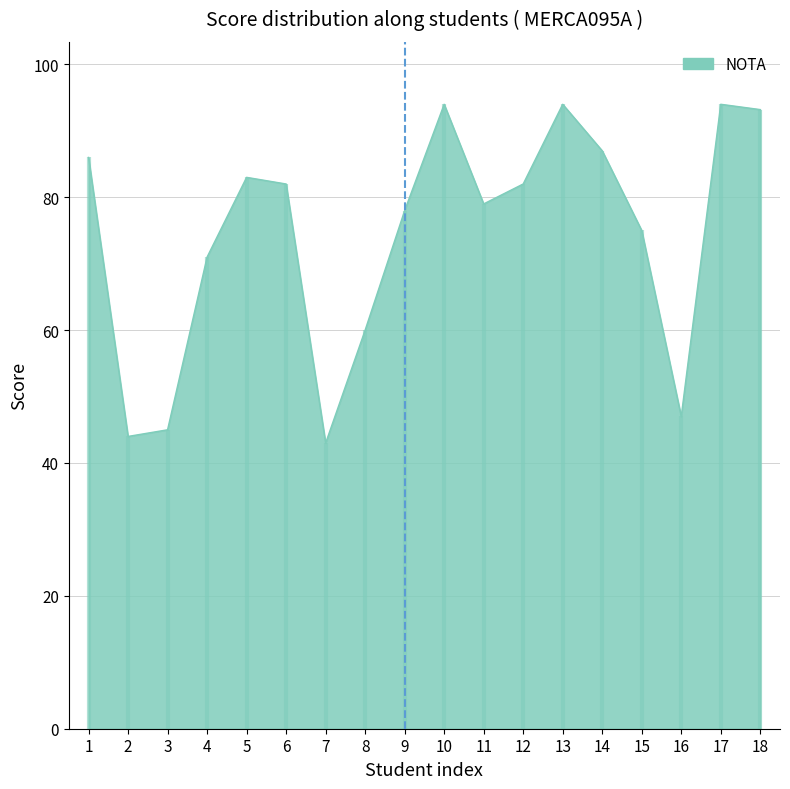

Between 6 and 5, which is larger?

5